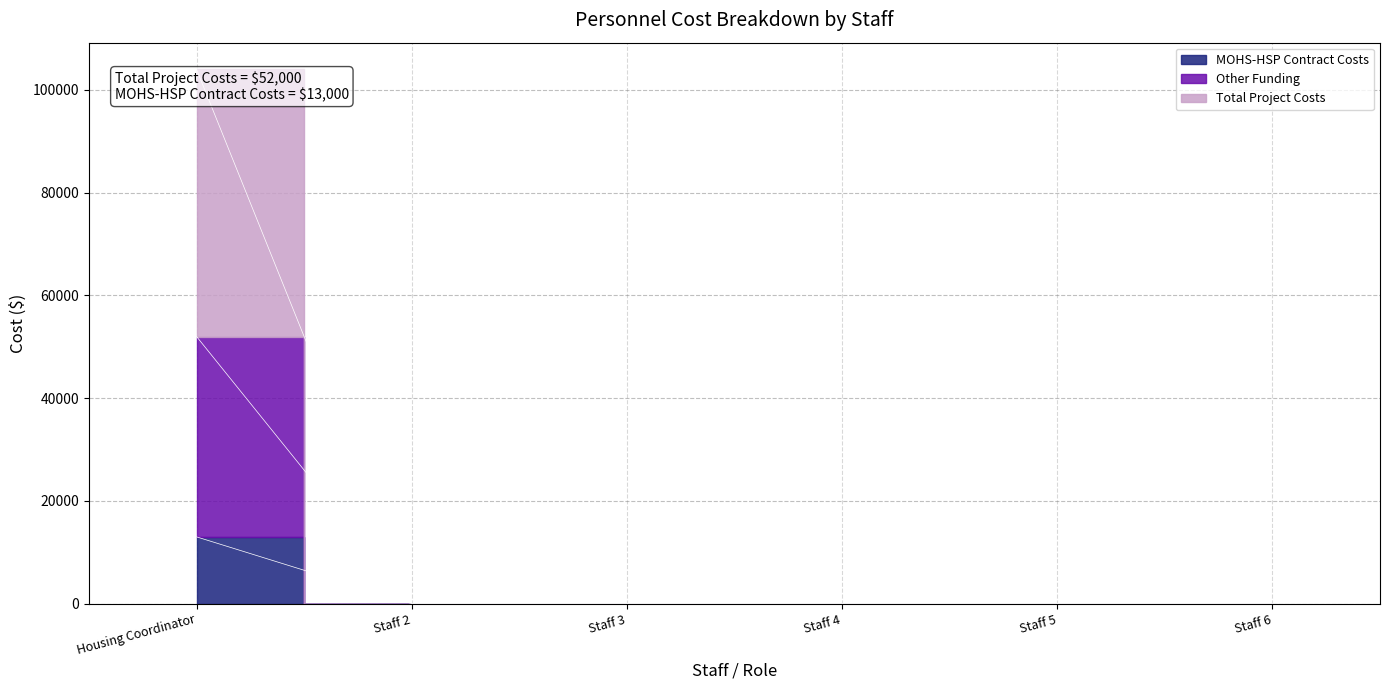

What are all the series names shown in the legend?

MOHS-HSP Contract Costs, Other Funding, Total Project Costs